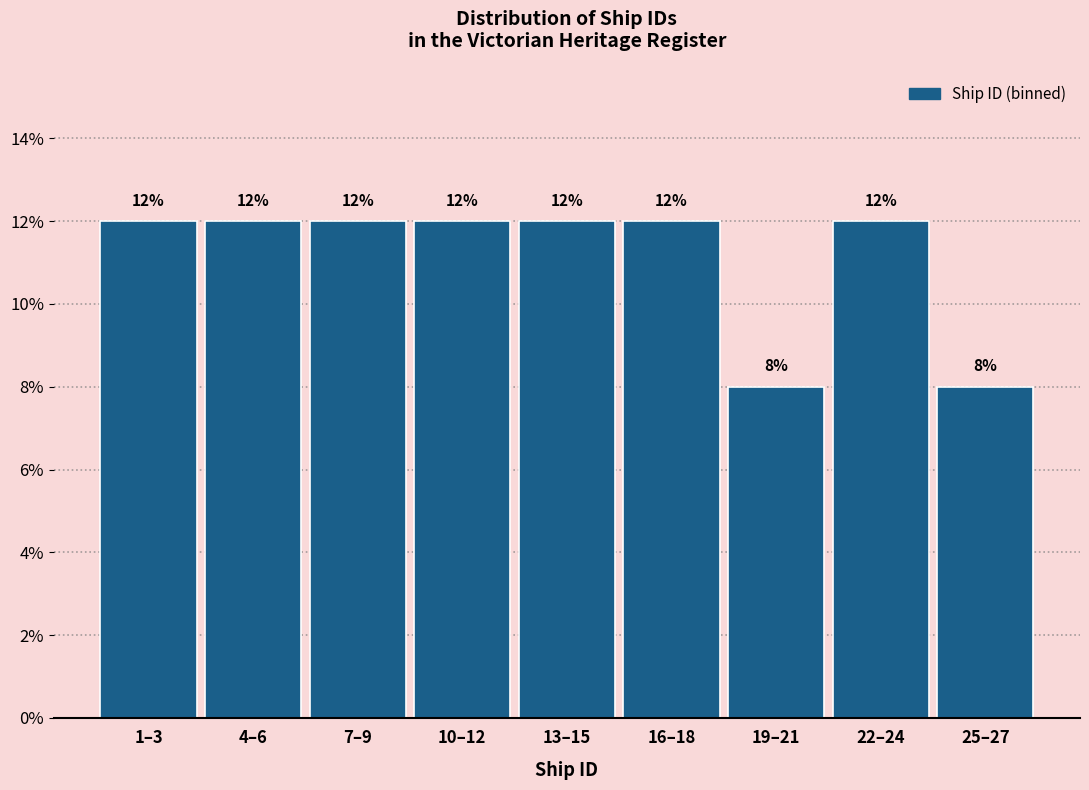

Reading right to left, transcribe all the data shown in this chart.

8	12	8	12	12	12	12	12	12